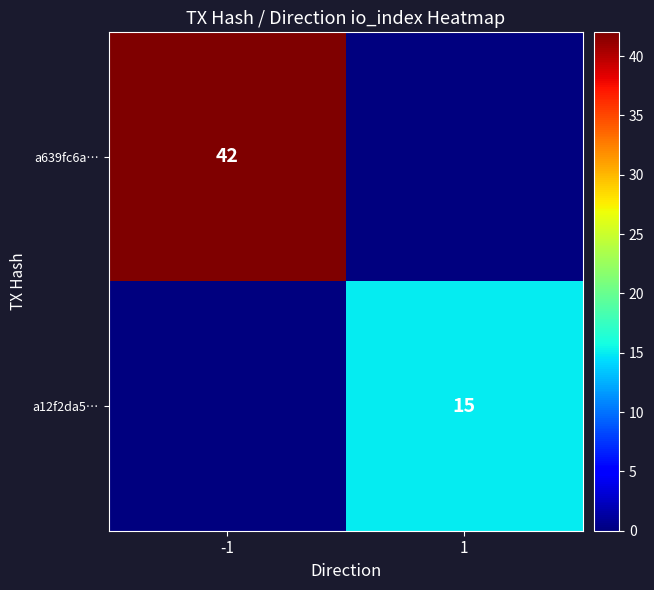

The a639fc6a… series shows 24 at -1. True or false?

False